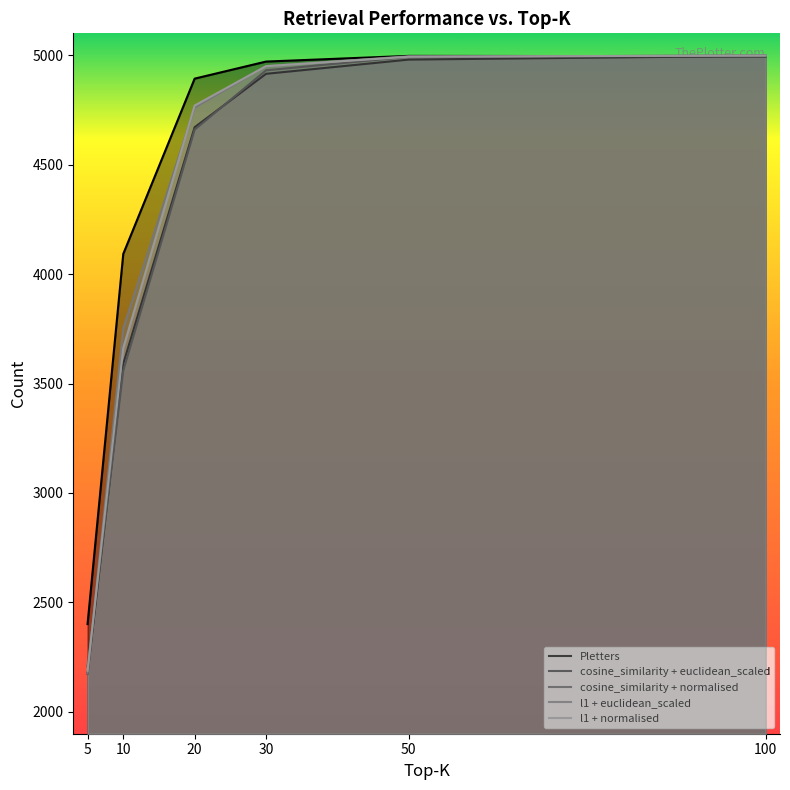

True or false: l1 + euclidean_scaled and cosine_similarity + euclidean_scaled cross at least once.

False